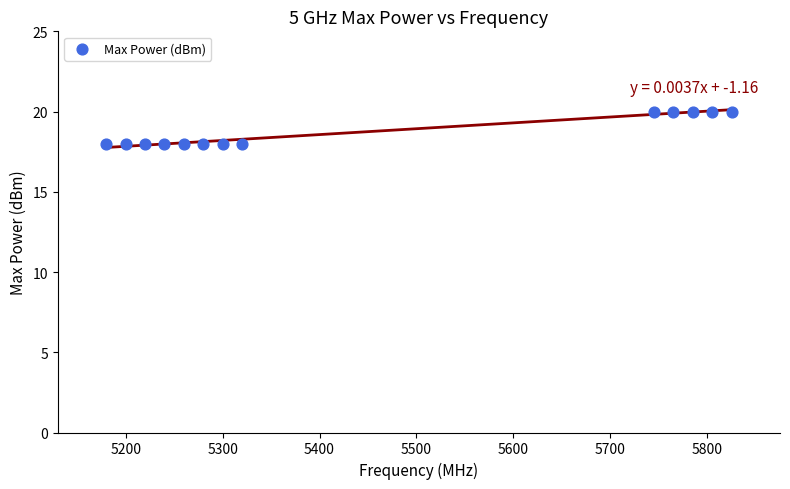

What is the range of X values (max minus min)?

645